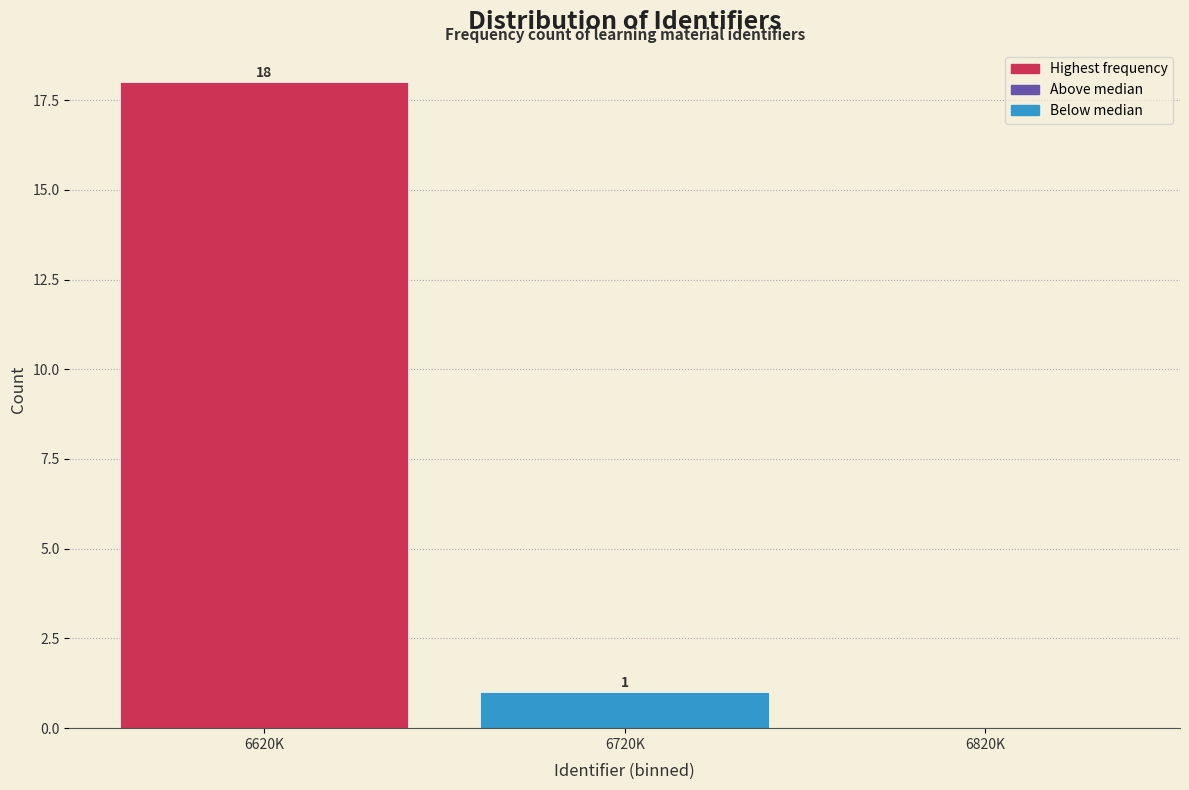

What is the maximum value shown in the chart?

18